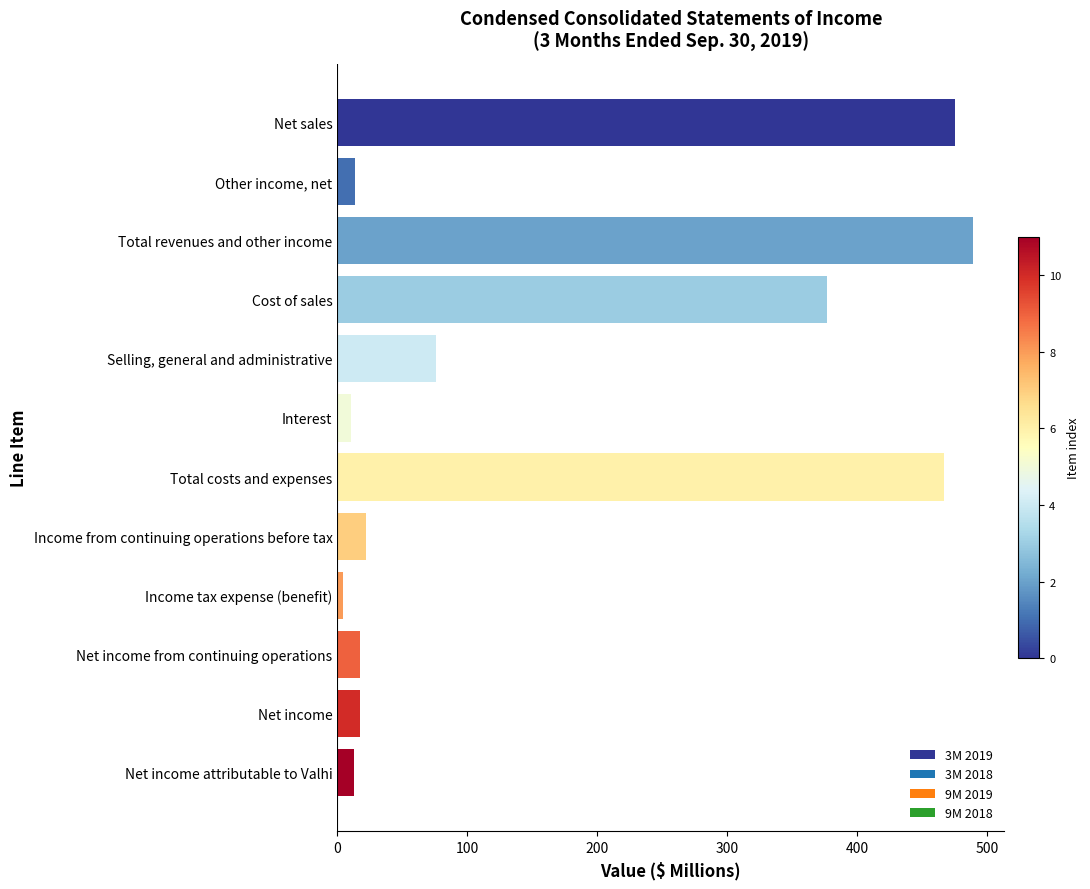

The chart shows a value of 125.9 at Selling, general and administrative. True or false?

False